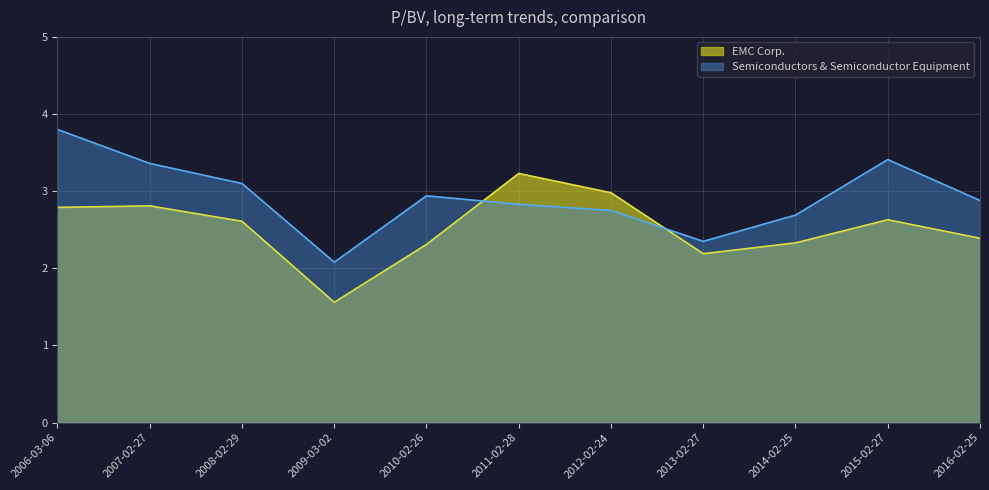

What is the greatest value displayed?

3.8